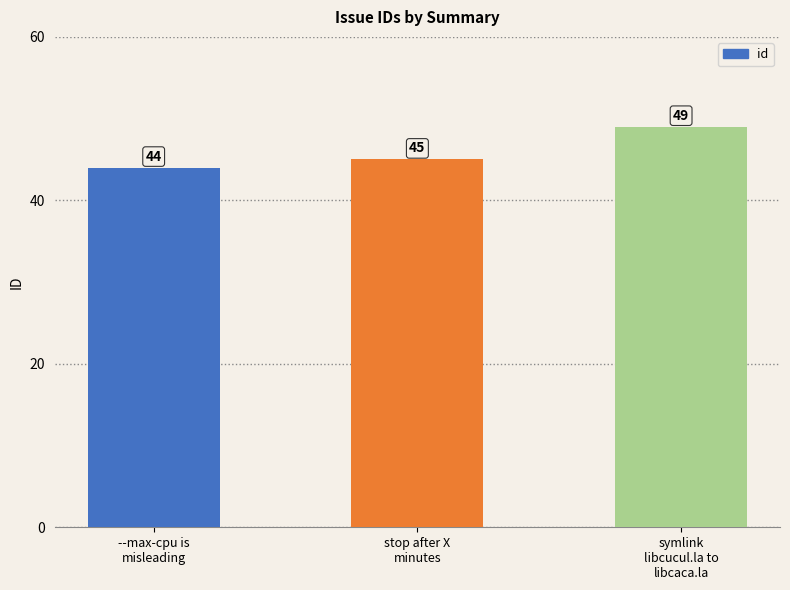

Rank the categories by value from lowest to highest.

--max-cpu is
misleading, stop after X
minutes, symlink
libcucul.la to
libcaca.la